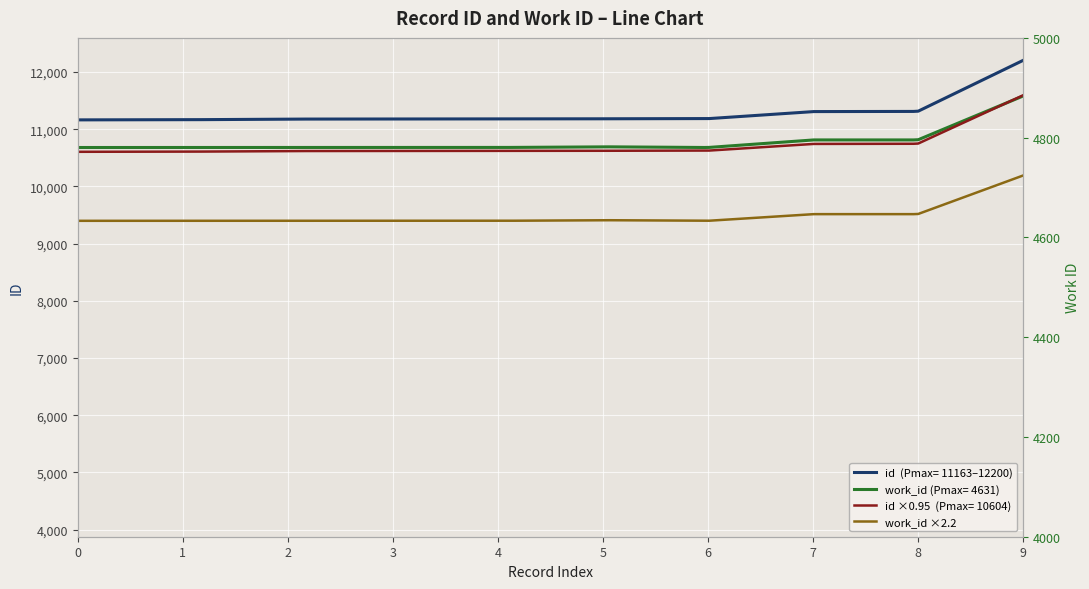

The chart shows a value of 6581 at 8. True or false?

False